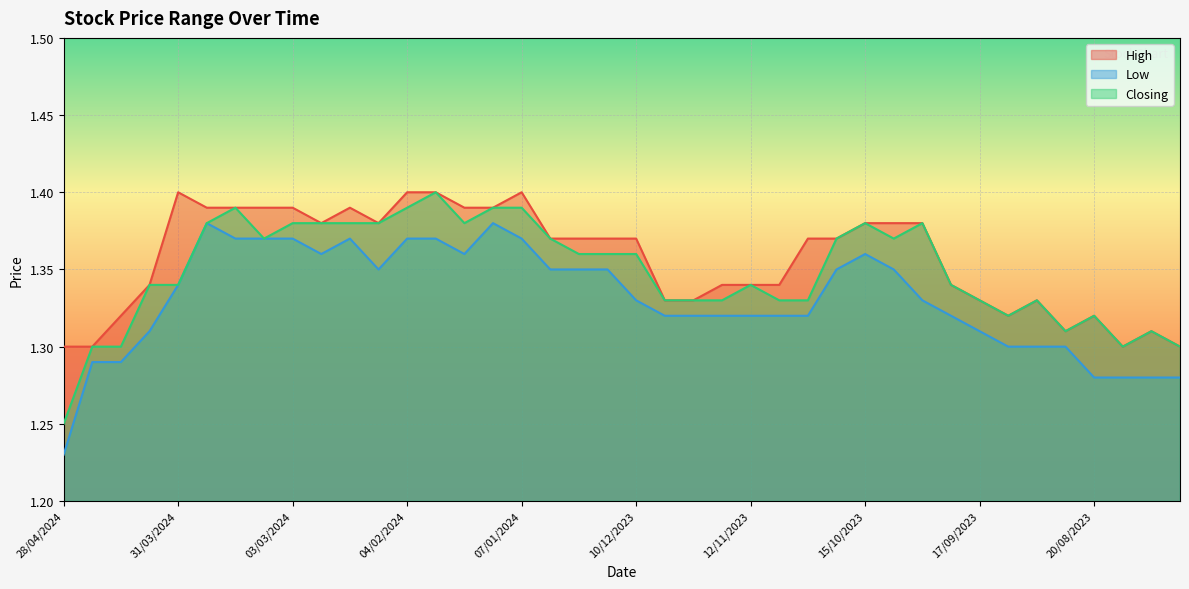

The value of High at 24/09/2023 is 1.3. True or false?

True